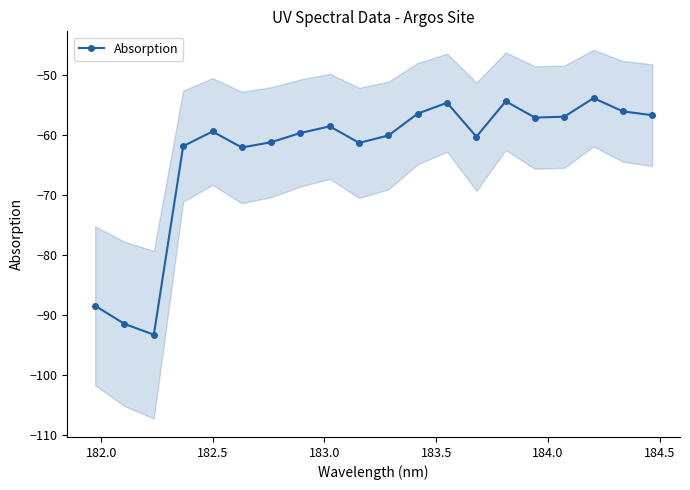

In Absorption, how many points are higher than both neighbors (excluding endpoints)?

5